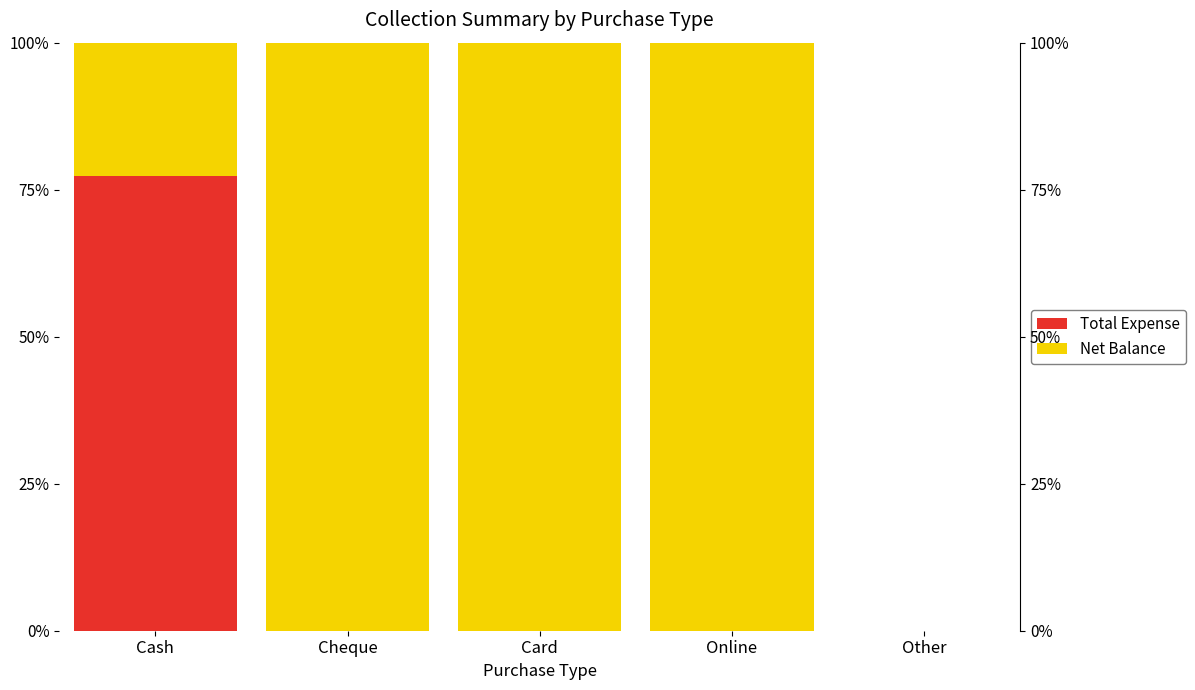

What is the label of the 3rd bar from the left?

Card